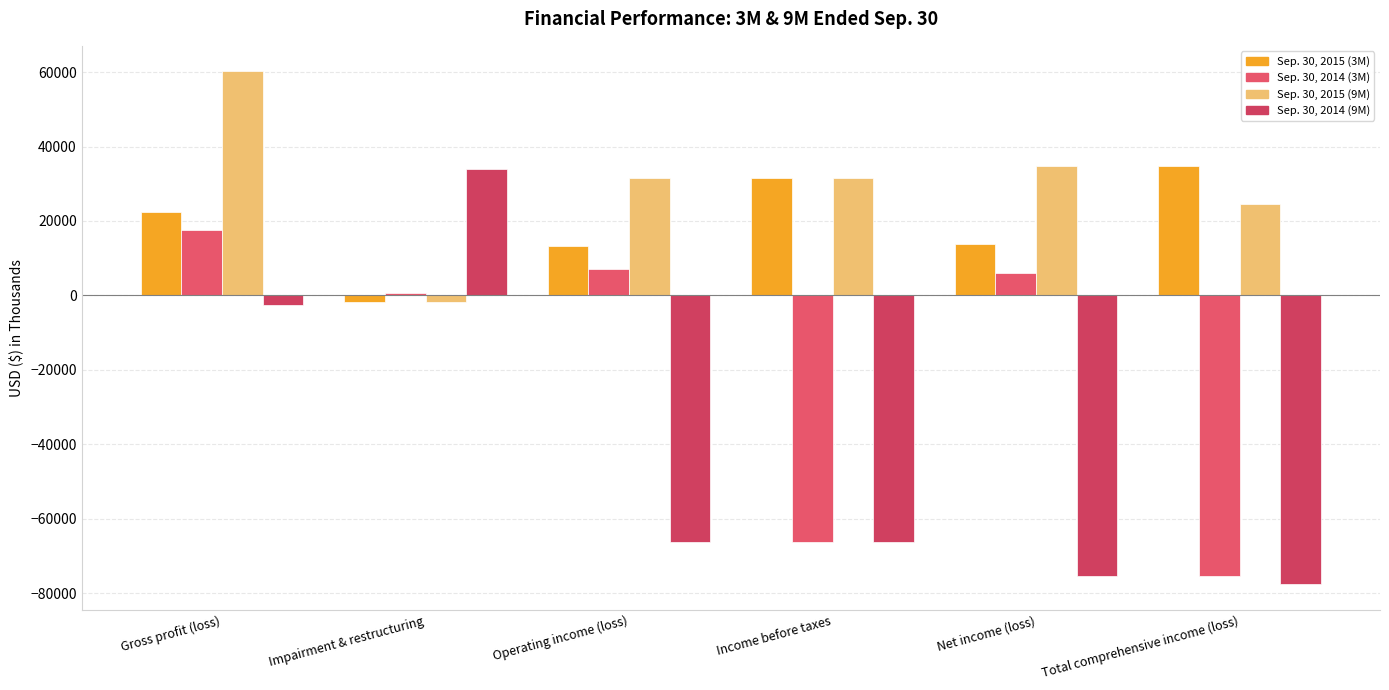

What is the label of the 5th bar from the right?

Impairment & restructuring